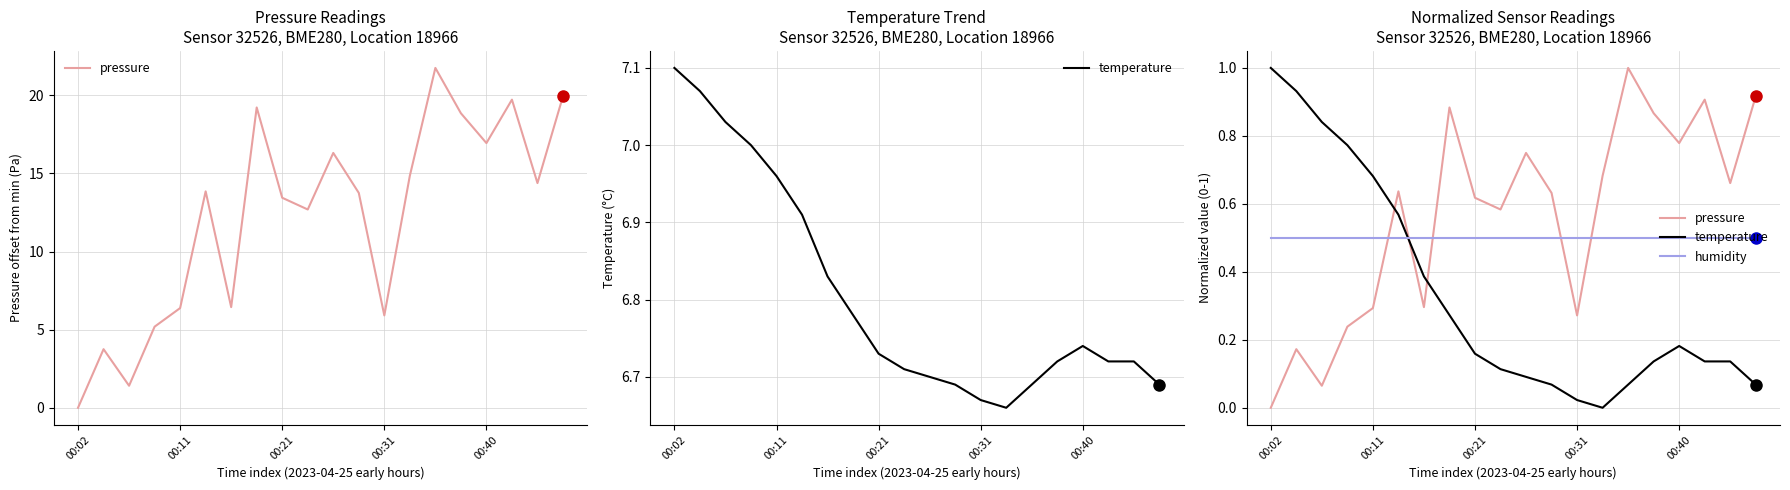

At which category does the chart reach its peak across all series?

14